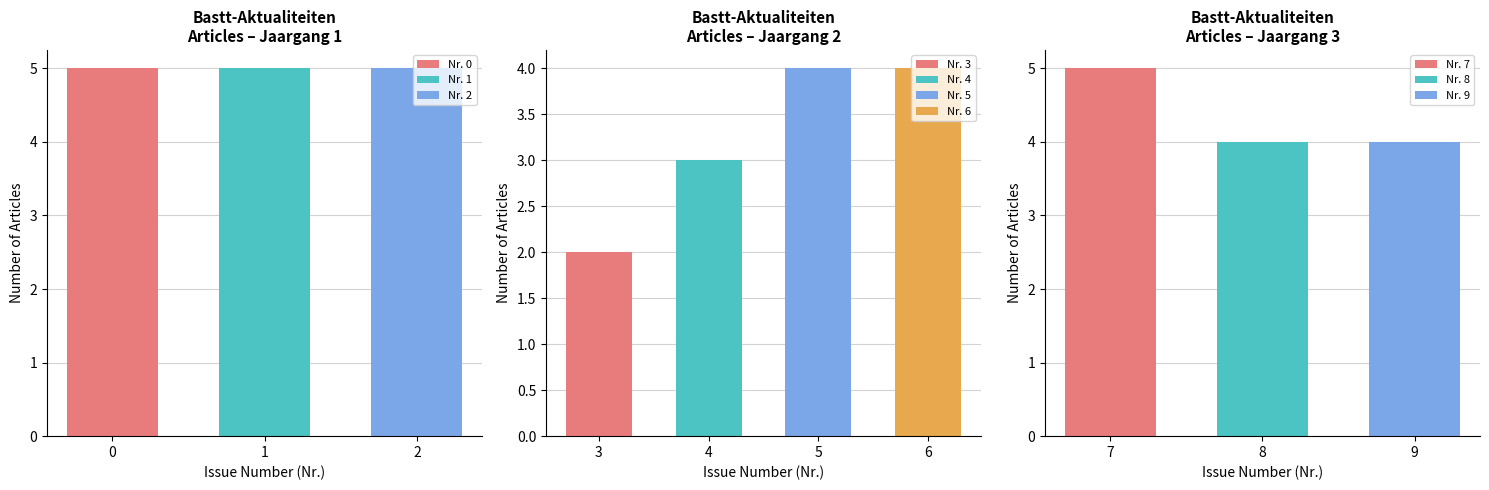

The Nr. 8 series shows 4 at 8. True or false?

True